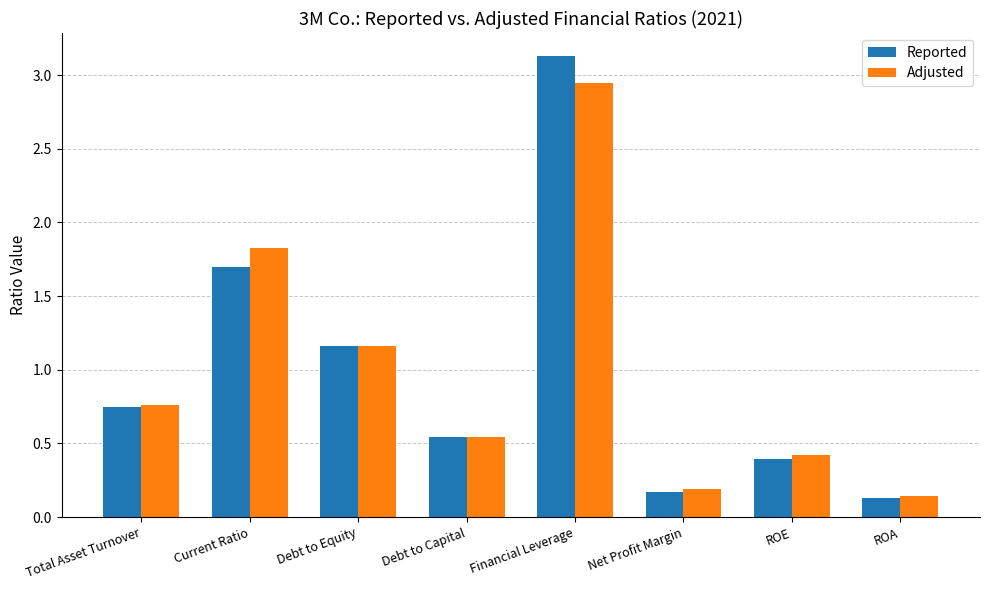

What are all the series names shown in the legend?

Reported, Adjusted